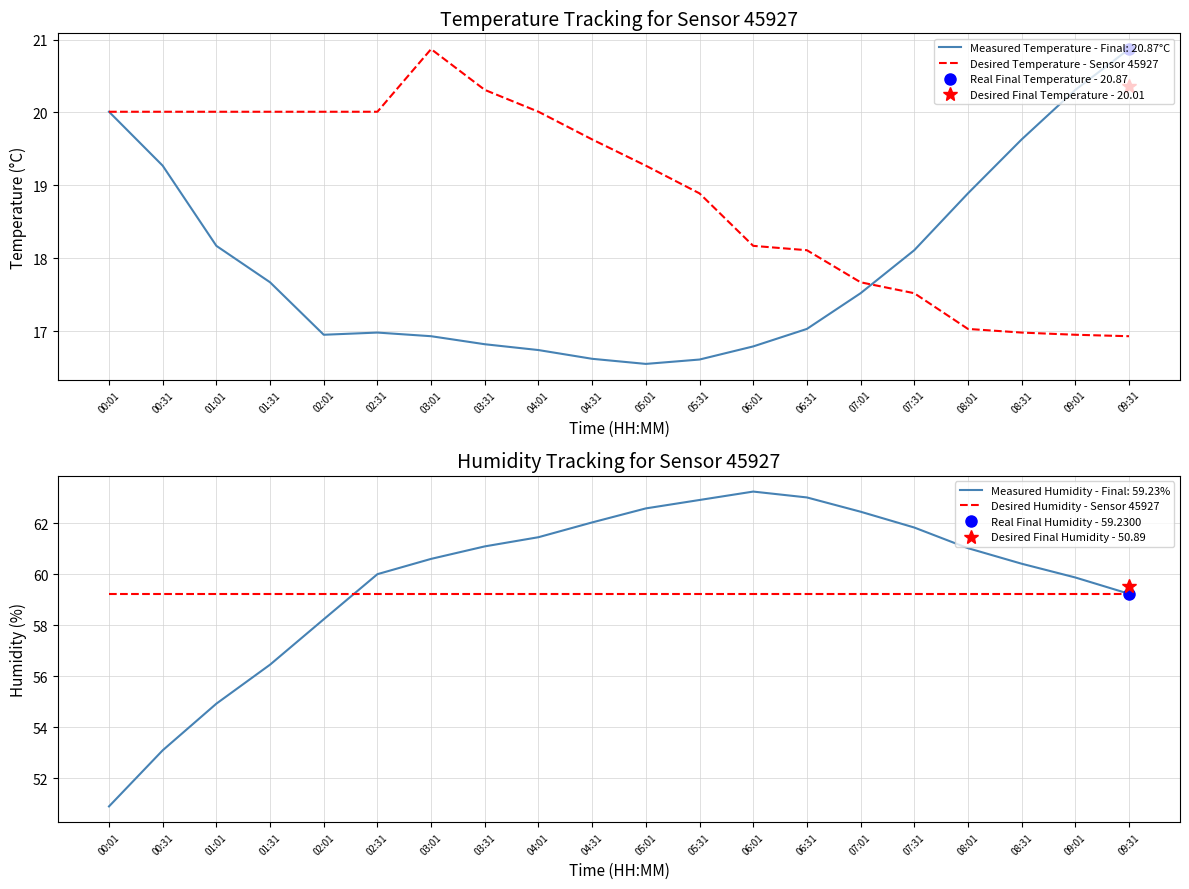

Reading left to right, transcribe all the data shown in this chart.

Desired Temperature - Sensor 45927: 20.0	20.0	20.0	20.0	20.0	20.0	20.9	20.3	20.0	19.6	19.3	18.9	18.2	18.1	17.7	17.5	17.0	17.0	16.9	16.9
Desired Humidity - Sensor 45927: 59.2	59.2	59.2	59.2	59.2	59.2	59.2	59.2	59.2	59.2	59.2	59.2	59.2	59.2	59.2	59.2	59.2	59.2	59.2	59.2